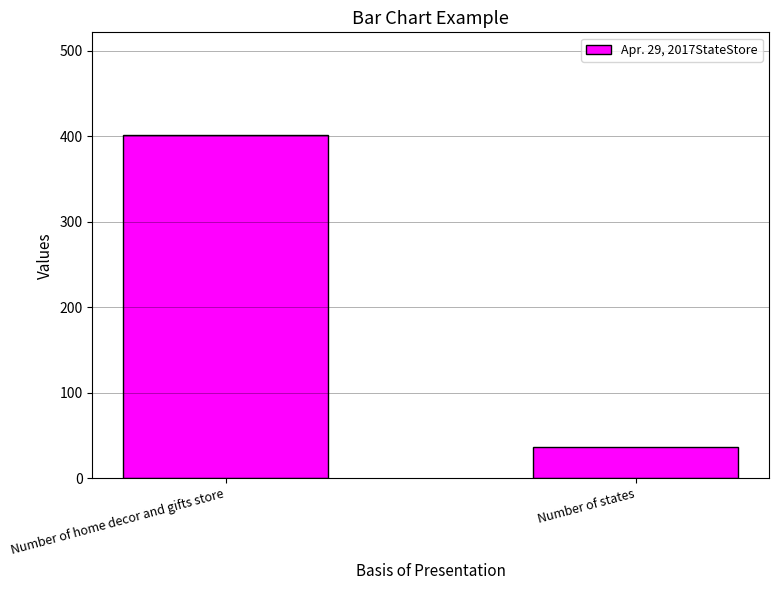

Are the bars grouped side by side (vs. stacked)?

No